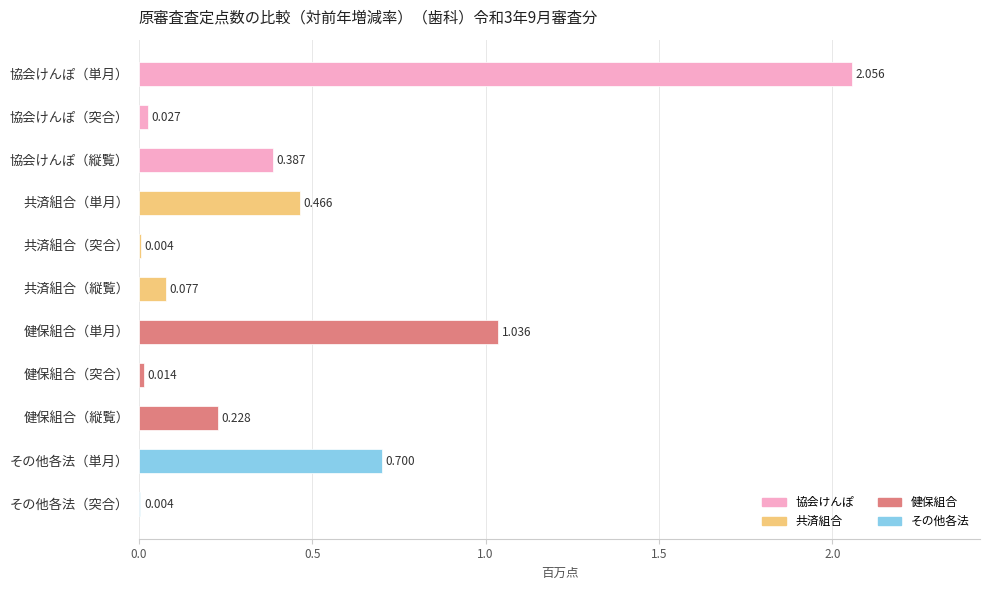

Which category has the highest value across all series?

協会けんぽ（単月）